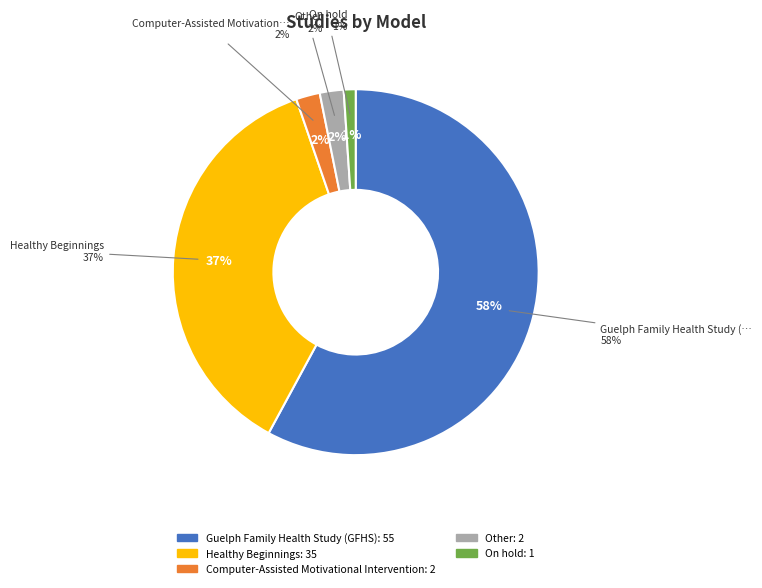

To the nearest percent, what is the average slice percentage?

20%